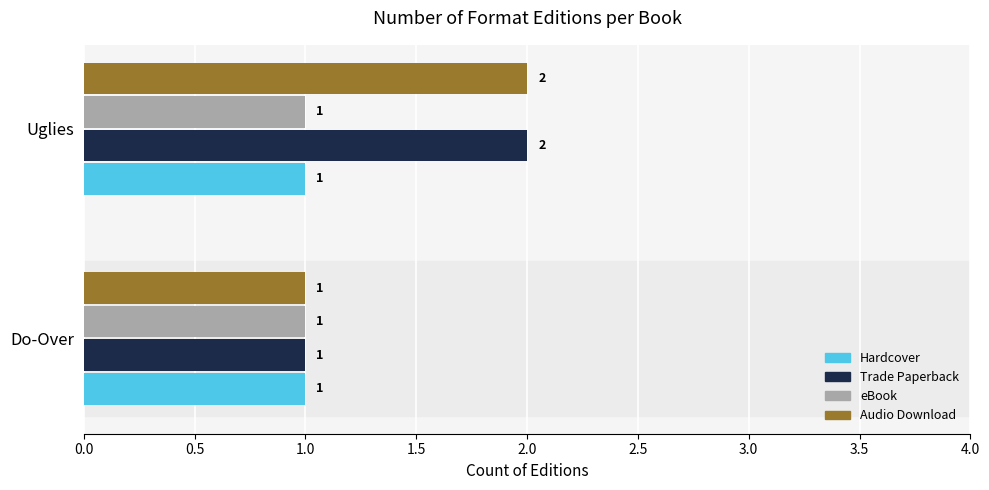

What is the maximum value for Trade Paperback?

2